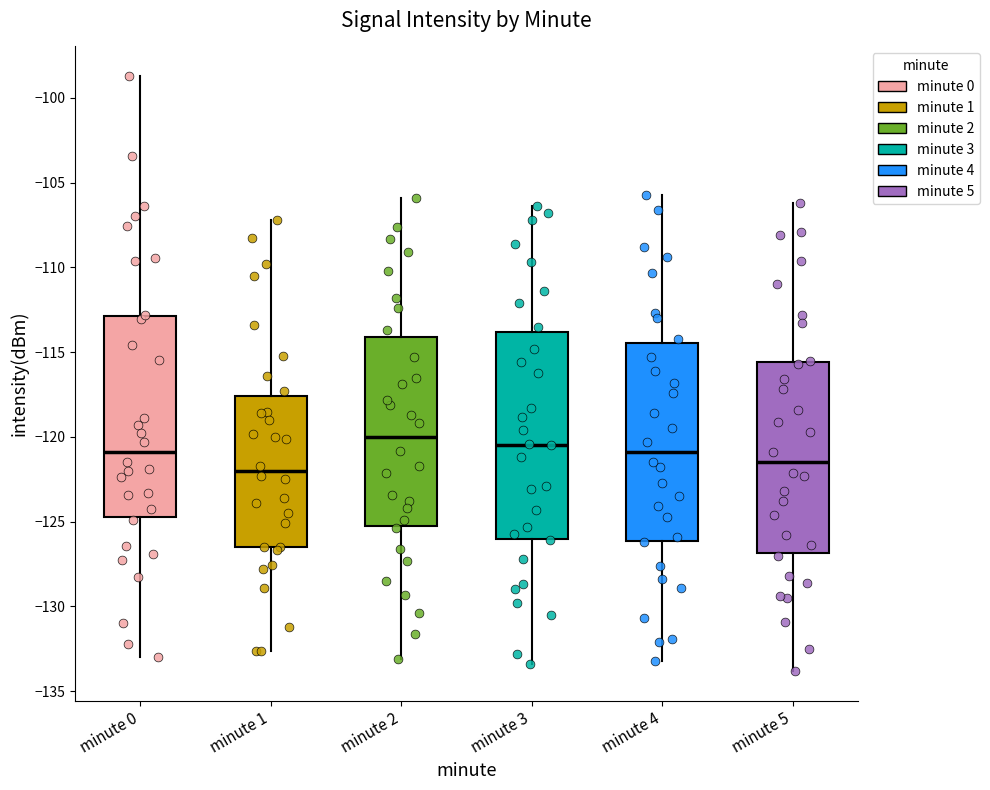

Where does the lower whisker of the box for minute 4 end on the y-axis? The values are not printed on the chart, so give them approximately, as read against the axis.

-133.0